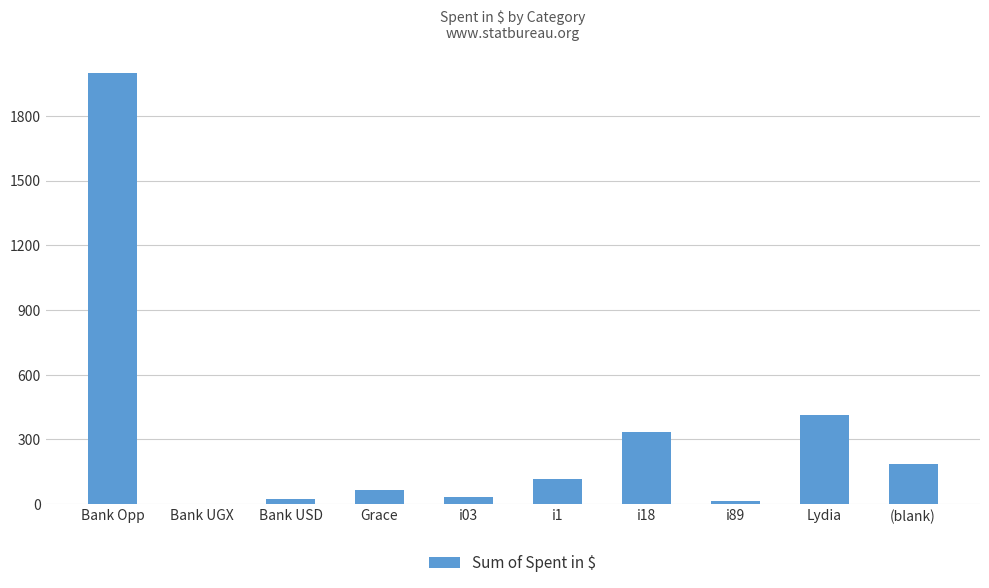

Are the bars horizontal?

No